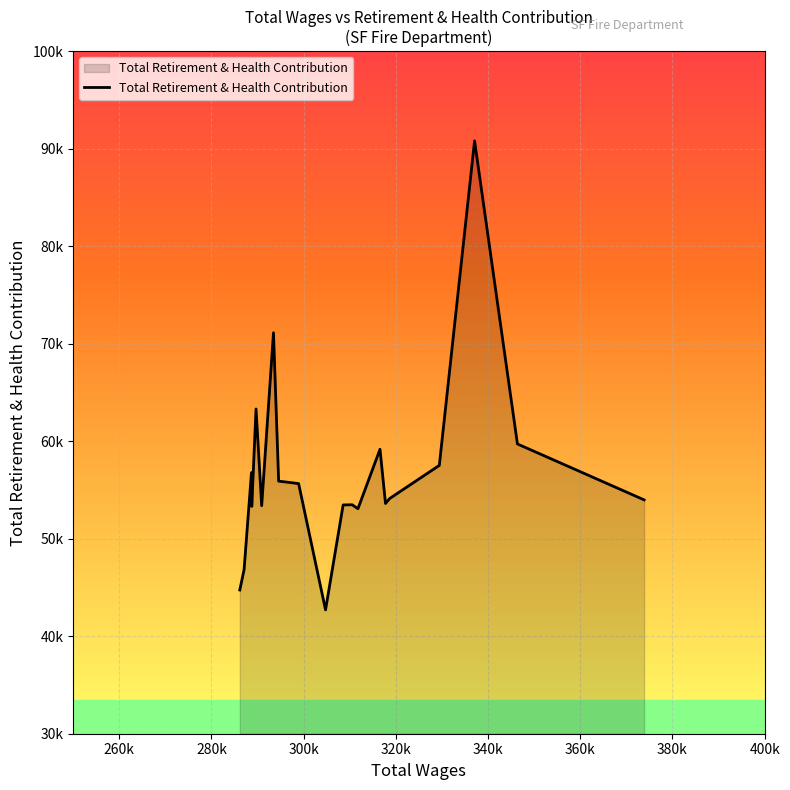

Does the chart display data point markers on the line(s)?

No